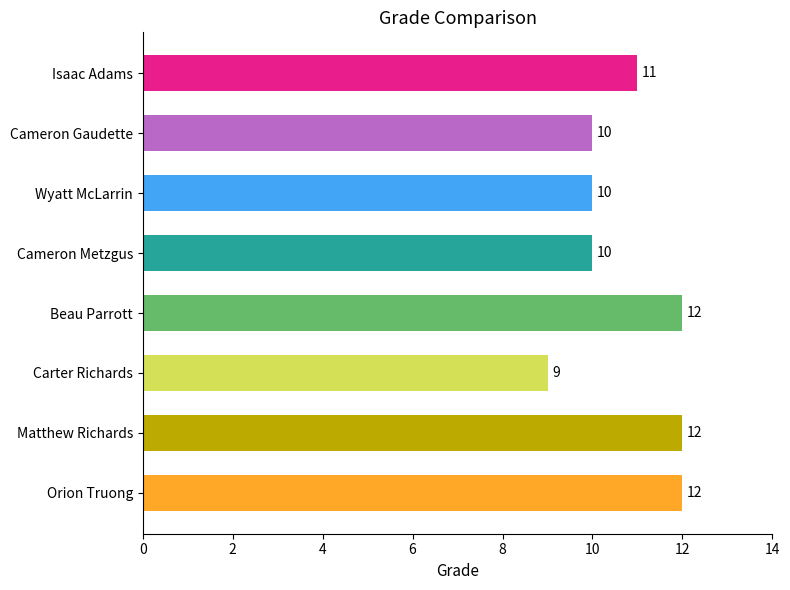

The chart shows a value of 10 at Cameron Metzgus. True or false?

True